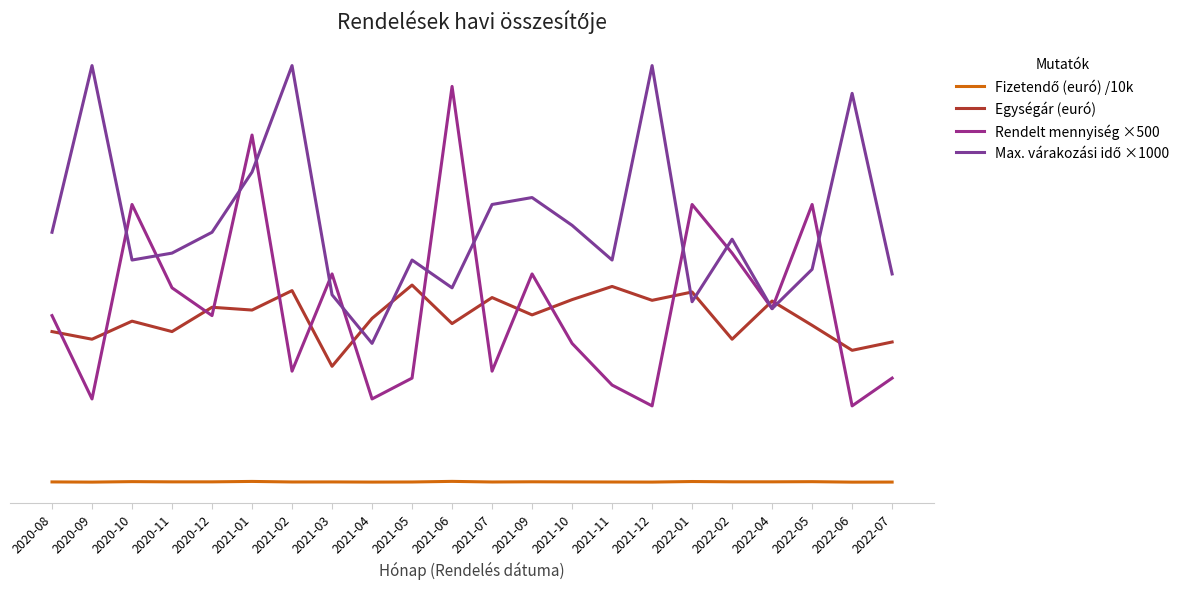

Does the chart have visible grid lines?

No